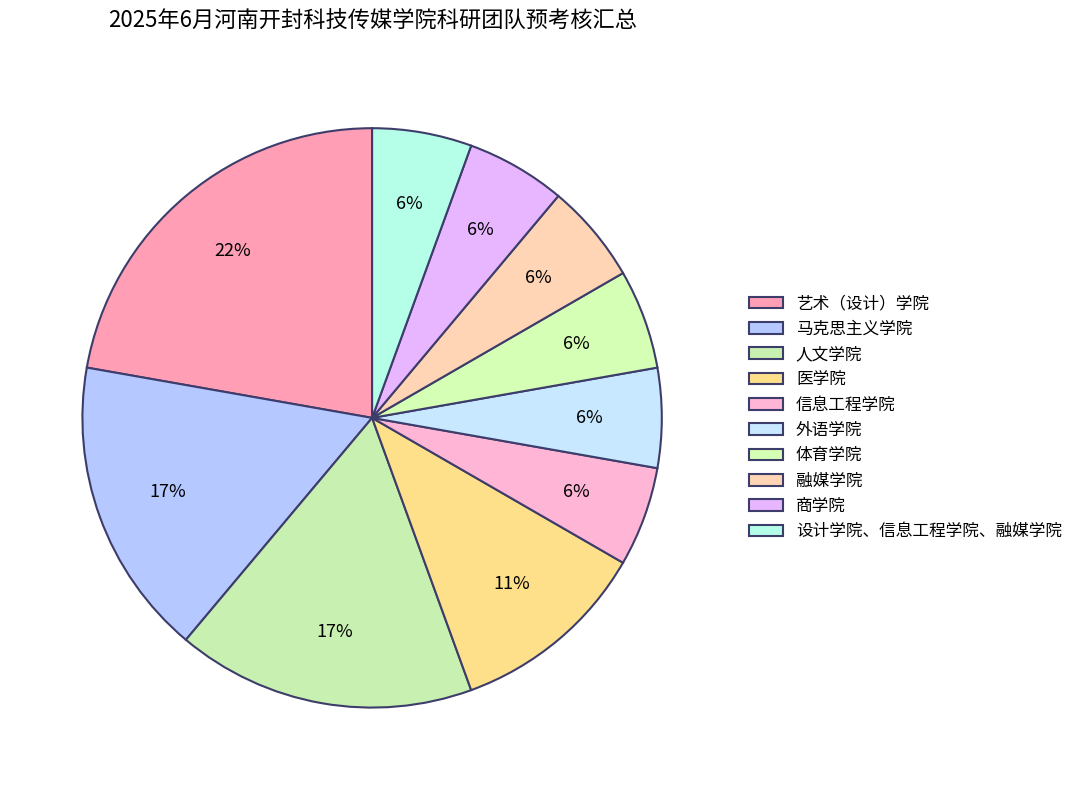

How many segments does this pie chart have?

10